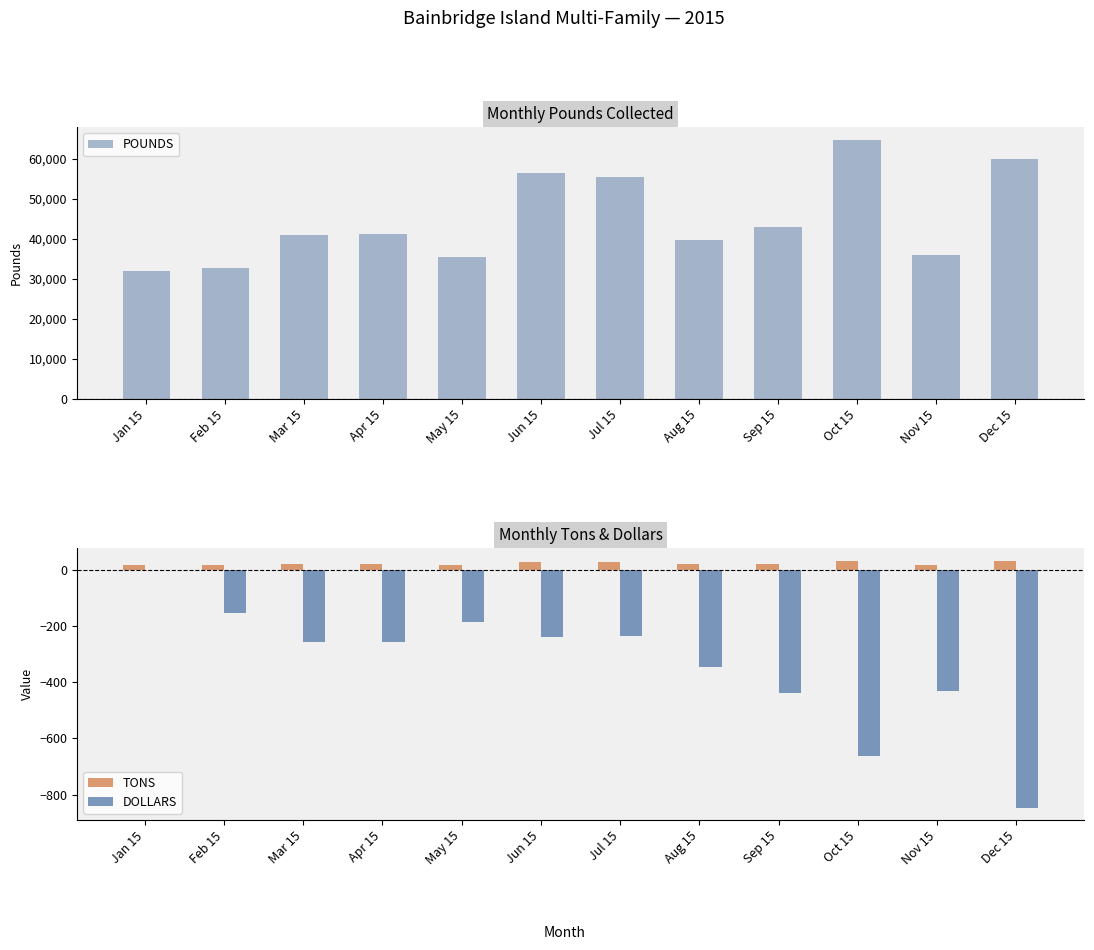

Which series has the largest total across all categories?

POUNDS